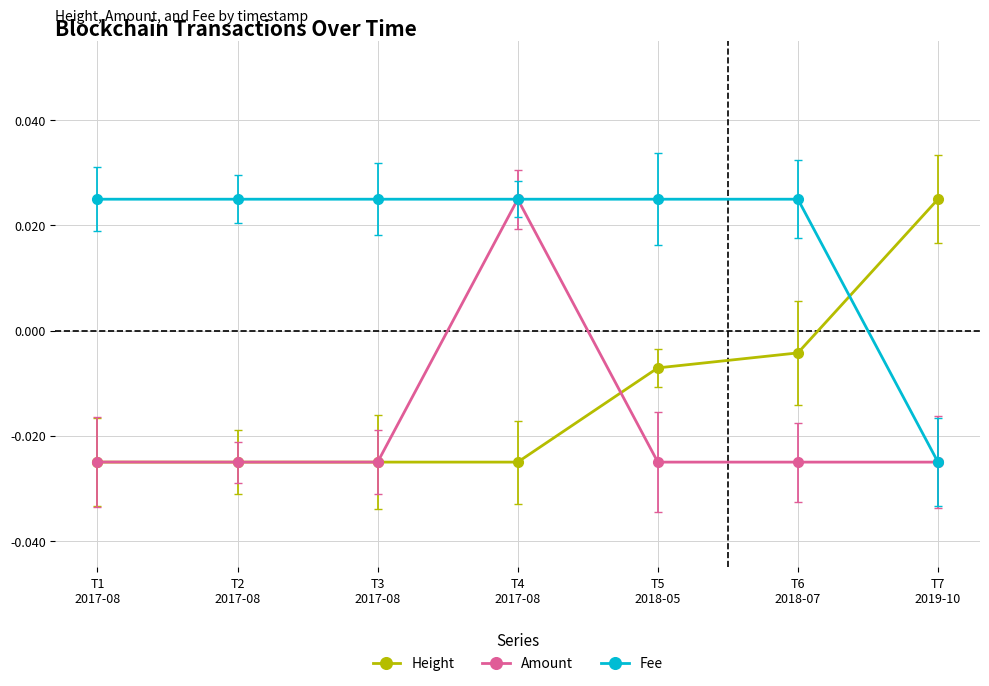

Which category has the highest value in the Height series?

T7
2019-10